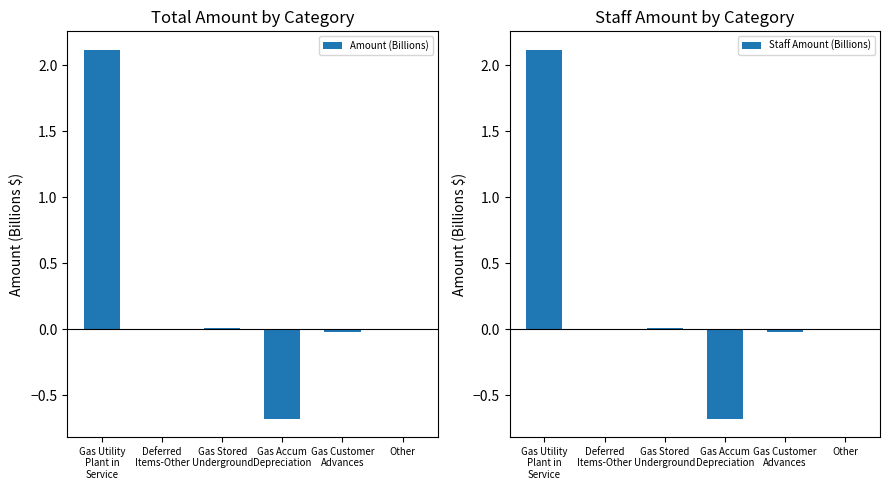

What is the sum of all Amount (Billions) values?

1.4